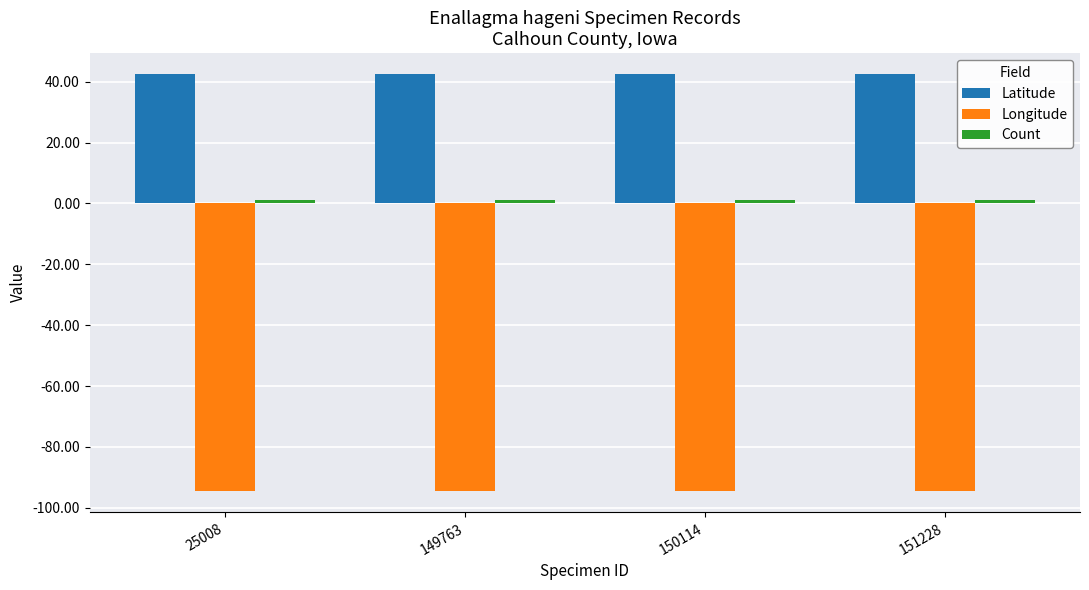

Is it true that Latitude equals 68.1 at 150114?

False